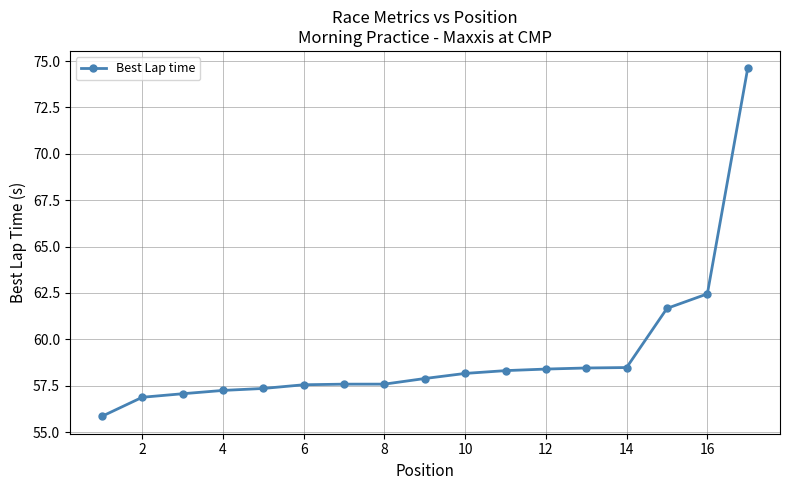

What is the difference between the maximum and minimum values?

18.8